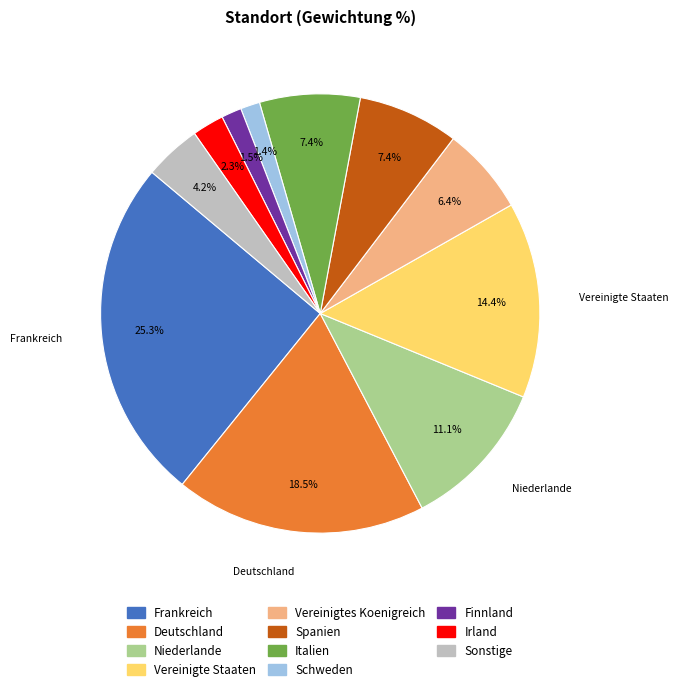

Is there any slice that represents more than half of the pie?

No